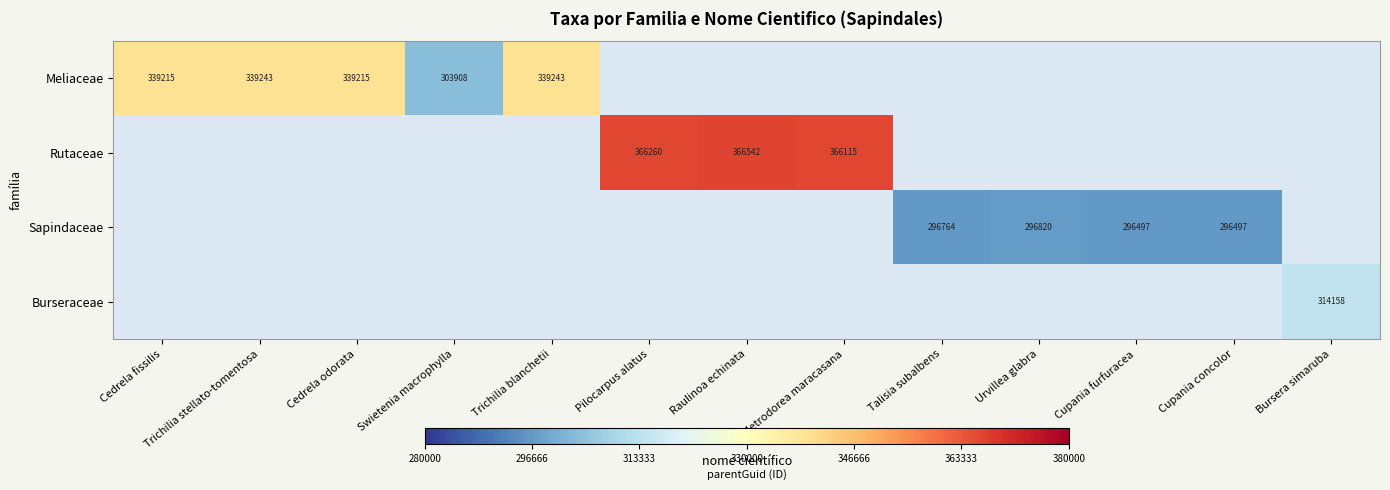

Is it true that Sapindaceae equals 296497 at Cupania furfuracea?

True